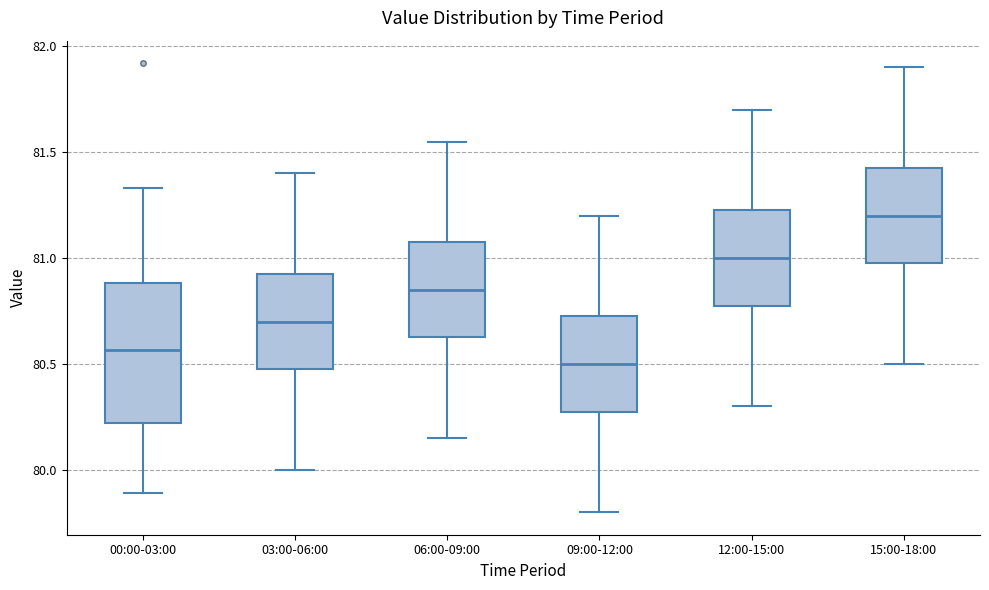

Reading left to right, transcribe this box plot: for each box, give where its median line is, the range the box spans, and where its two whiskers end, as read against the y-axis. The values are not printed on the chart, so give them approximately, as read against the axis.

00:00-03:00: median 80.55, box 80.20 to 80.90, whiskers 79.90 to 81.35
03:00-06:00: median 80.70, box 80.50 to 80.95, whiskers 80.00 to 81.40
06:00-09:00: median 80.85, box 80.65 to 81.10, whiskers 80.15 to 81.55
09:00-12:00: median 80.50, box 80.30 to 80.75, whiskers 79.80 to 81.20
12:00-15:00: median 81.00, box 80.80 to 81.25, whiskers 80.30 to 81.70
15:00-18:00: median 81.20, box 81.00 to 81.45, whiskers 80.50 to 81.90